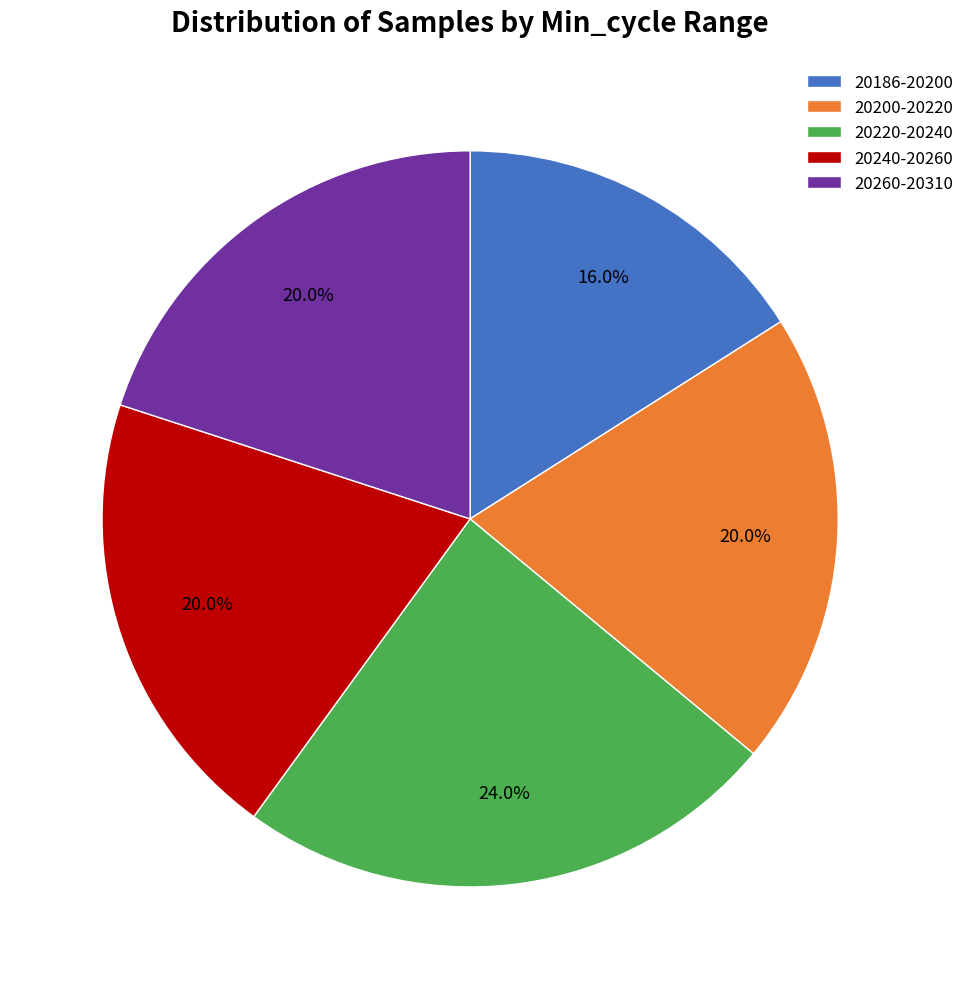

Does any single category account for the majority?

No